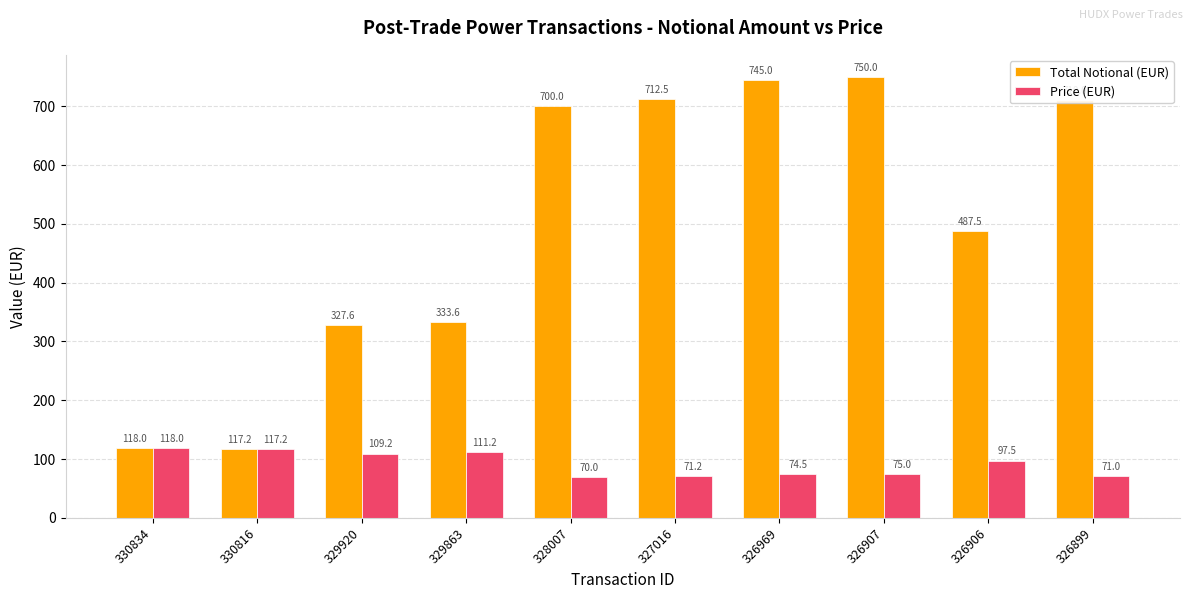

What is the spread (max minus min) of values at 326906?

390.0